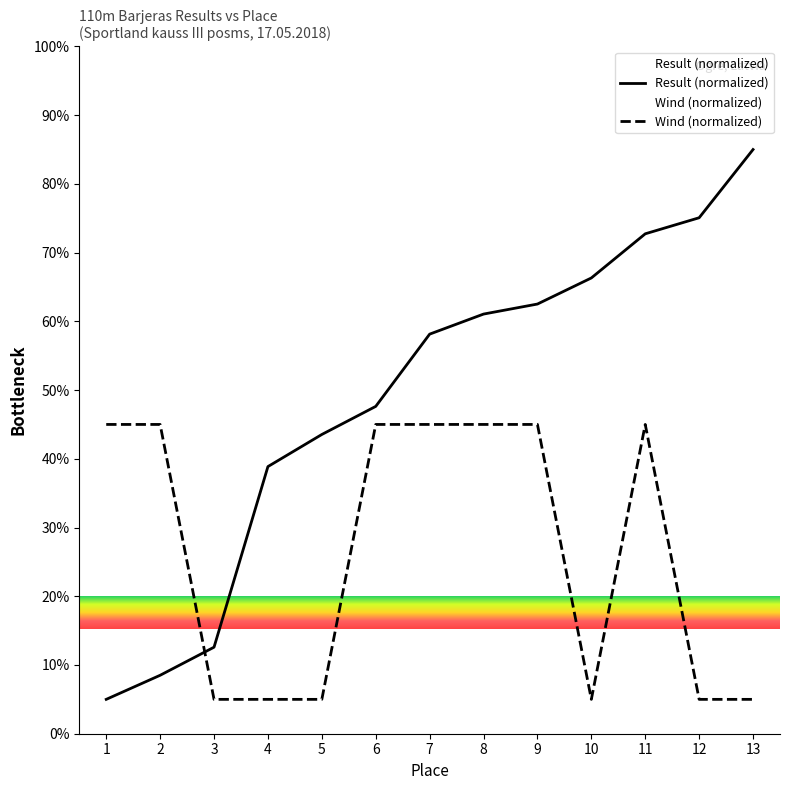

What is the ratio of the value at 1 to the value at 9?

1.0